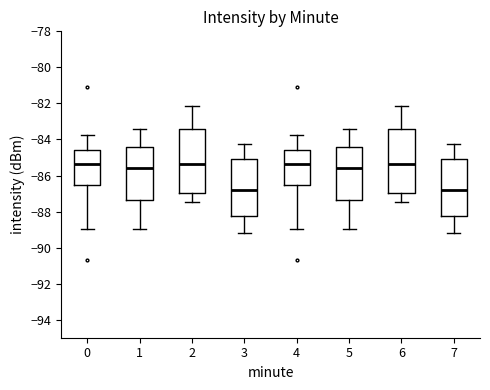

Reading left to right, read every box against the y-axis: the position of its median line, the range the box covers, and the ends of its whiskers. The values are not printed on the chart, so give them approximately, as read against the axis.

0: median -85.4, box -86.6 to -84.6, whiskers -89.0 to -83.8
1: median -85.6, box -87.4 to -84.4, whiskers -89.0 to -83.4
2: median -85.4, box -87.0 to -83.4, whiskers -87.4 to -82.2
3: median -86.8, box -88.2 to -85.0, whiskers -89.2 to -84.2
4: median -85.4, box -86.6 to -84.6, whiskers -89.0 to -83.8
5: median -85.6, box -87.4 to -84.4, whiskers -89.0 to -83.4
6: median -85.4, box -87.0 to -83.4, whiskers -87.4 to -82.2
7: median -86.8, box -88.2 to -85.0, whiskers -89.2 to -84.2